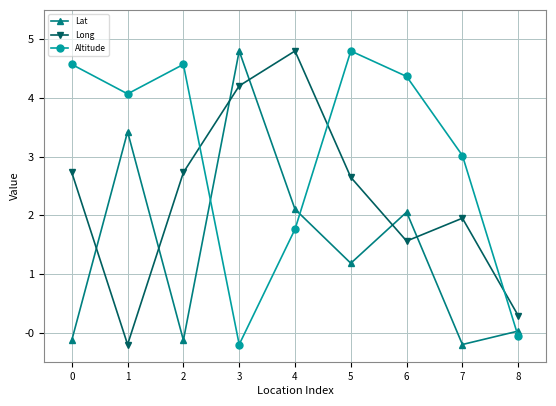

At which label is Long closest to 2?

7